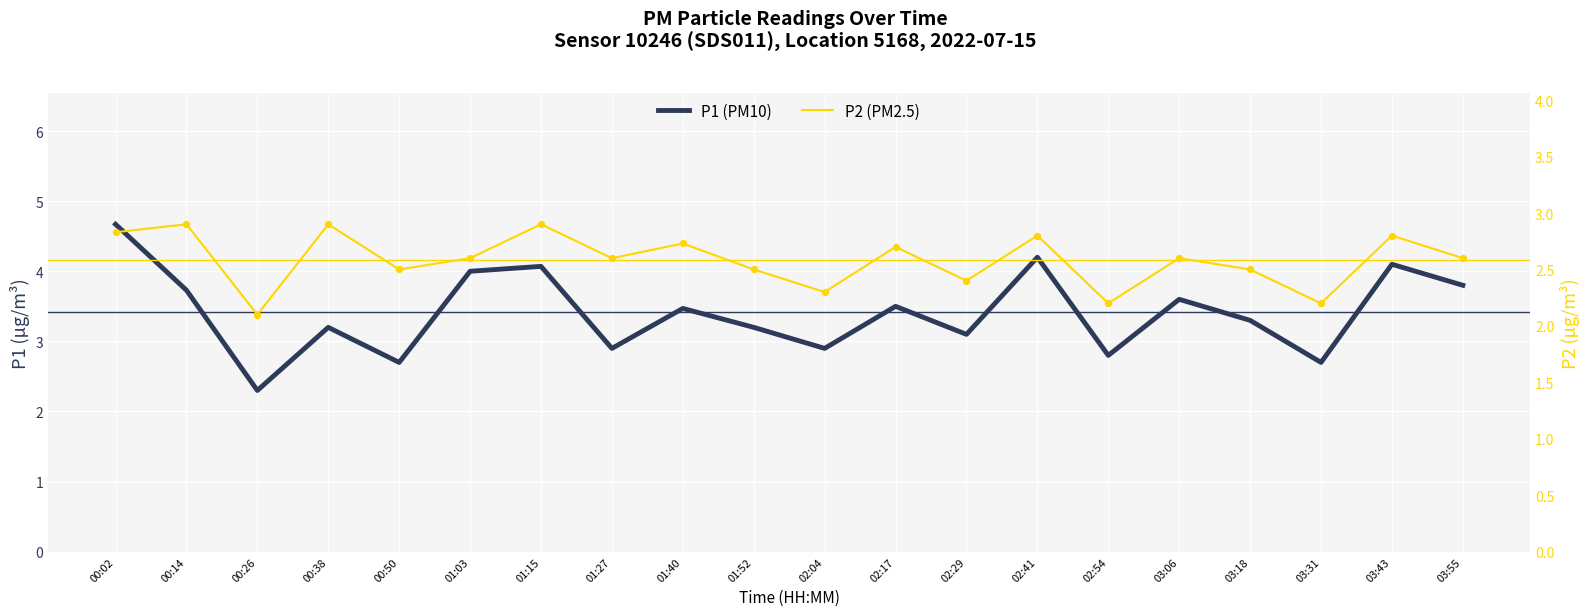

Which series contains the lowest Y value?

P2 (PM2.5)